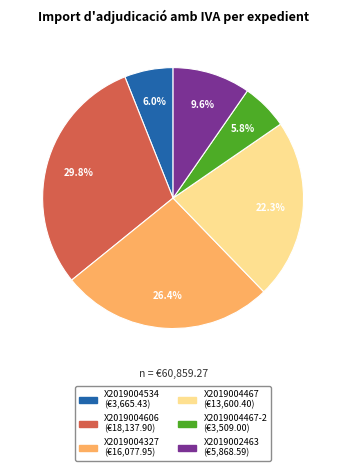

Is there a majority slice in this chart?

No